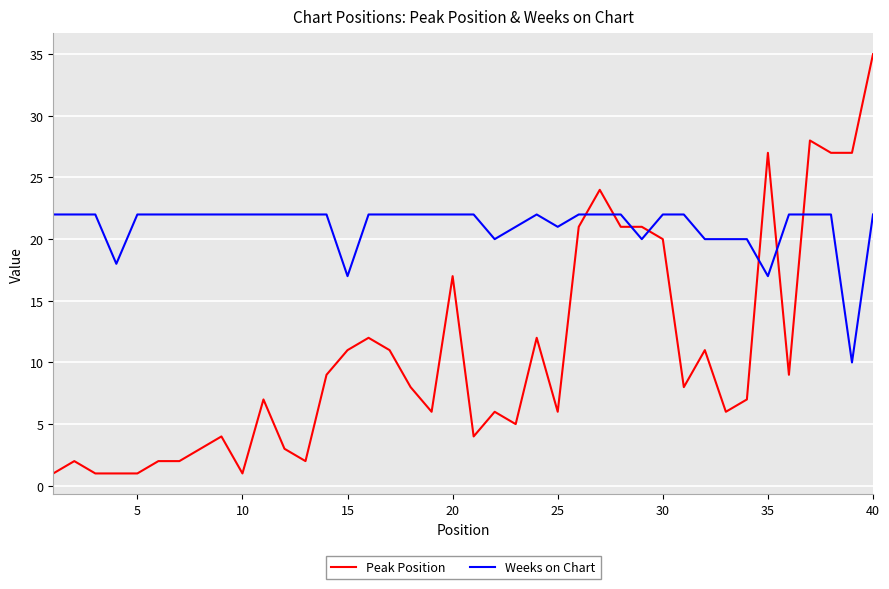

Which series has the widest spread of values?

Peak Position